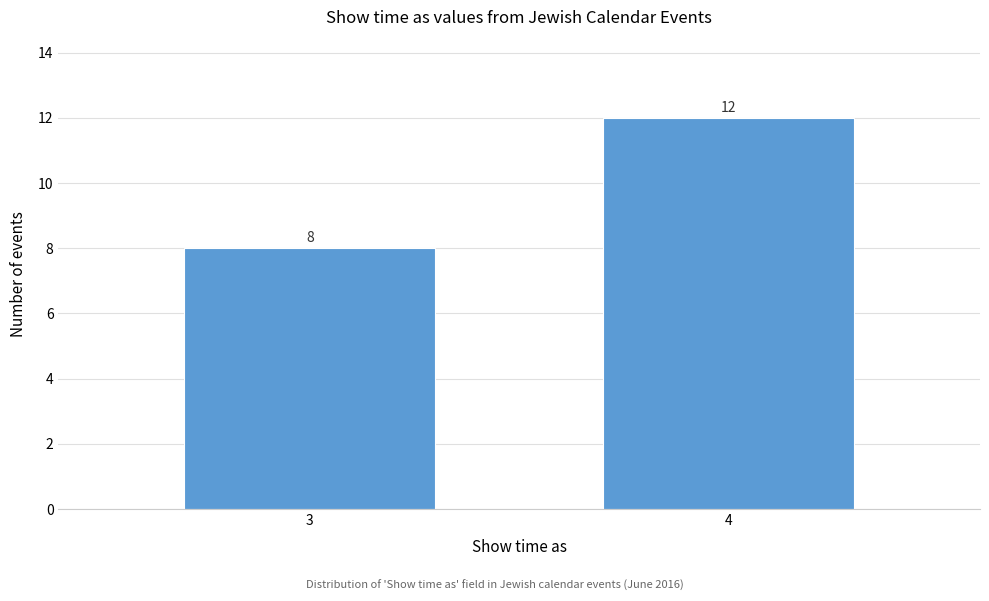

Reading left to right, extract all data points from this chart.

3=8	4=12